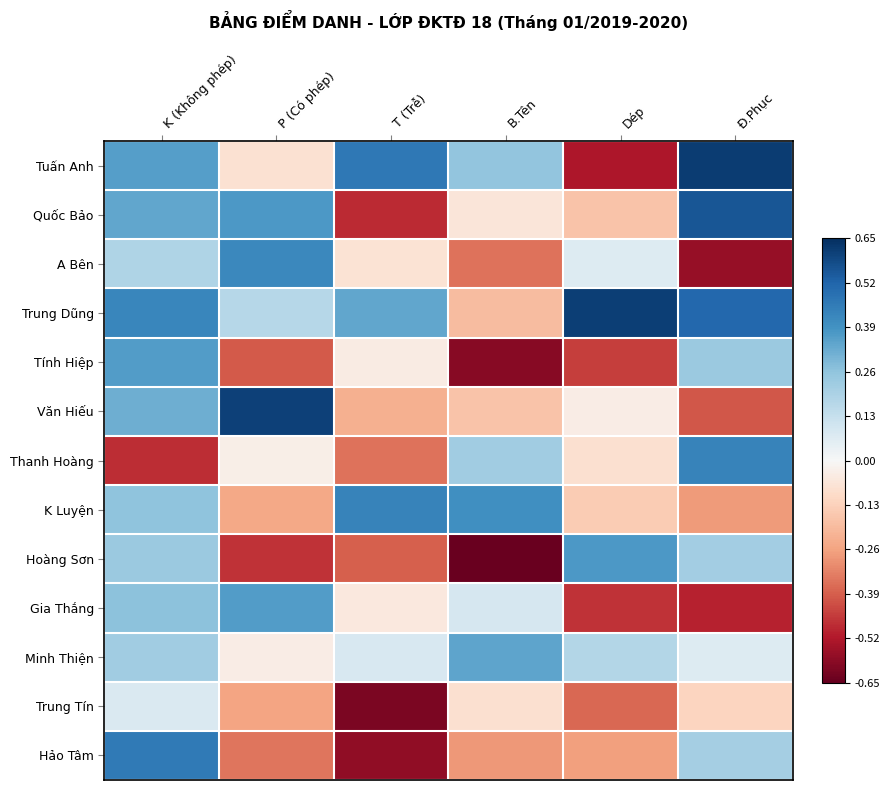

What is the total value across all series at Dép?

-1.3